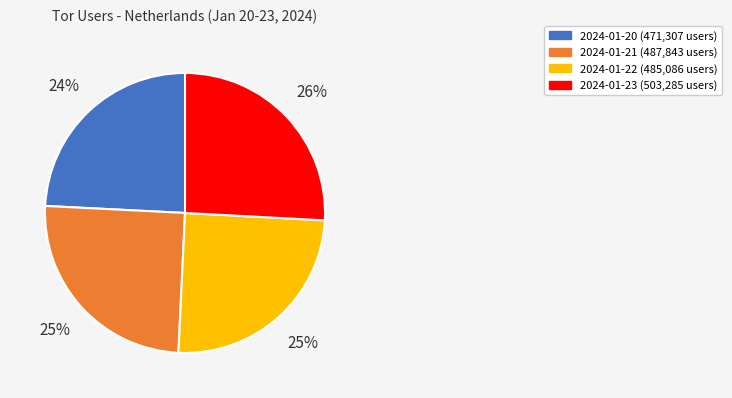

Between 2024-01-22 and 2024-01-20, which is larger?

2024-01-22